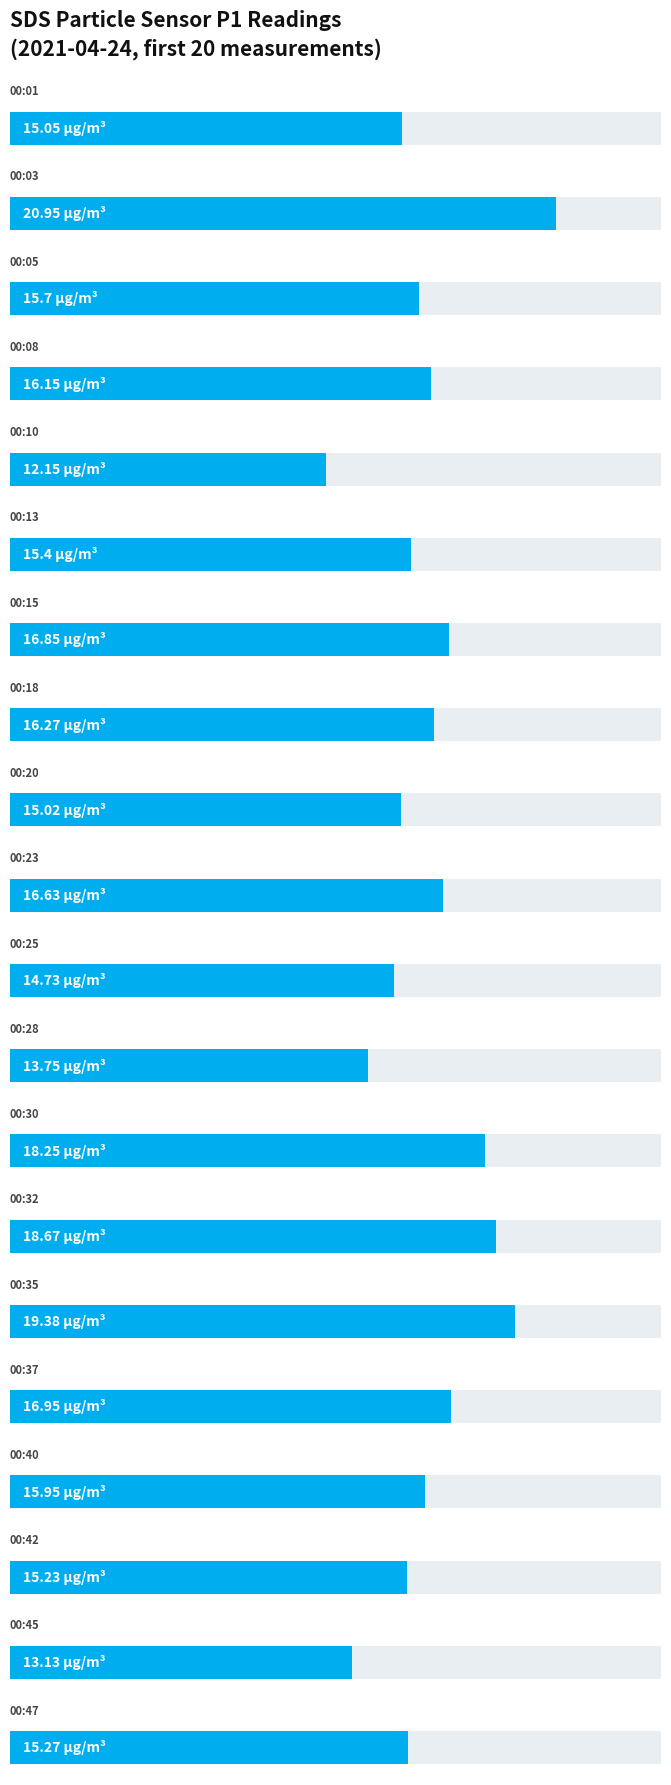

How many data points are less than 15?

4